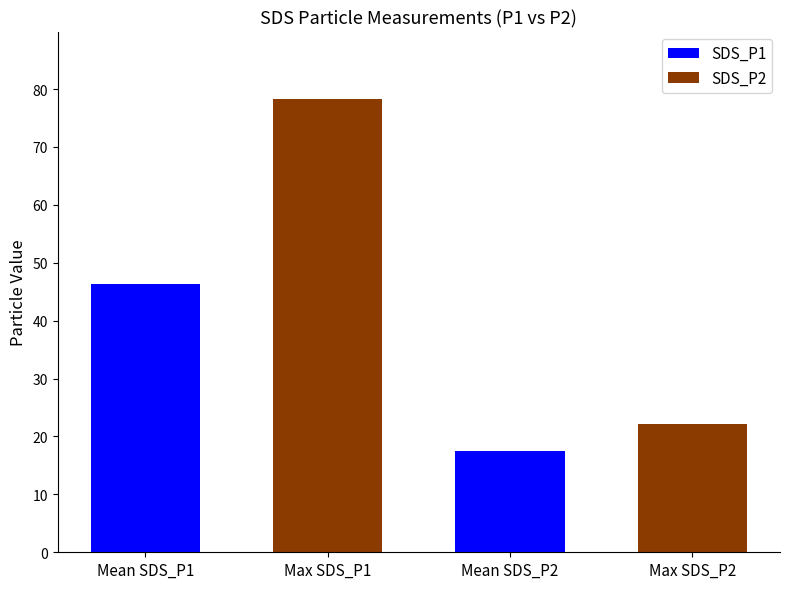

What are all the series names shown in the legend?

SDS_P1, SDS_P2